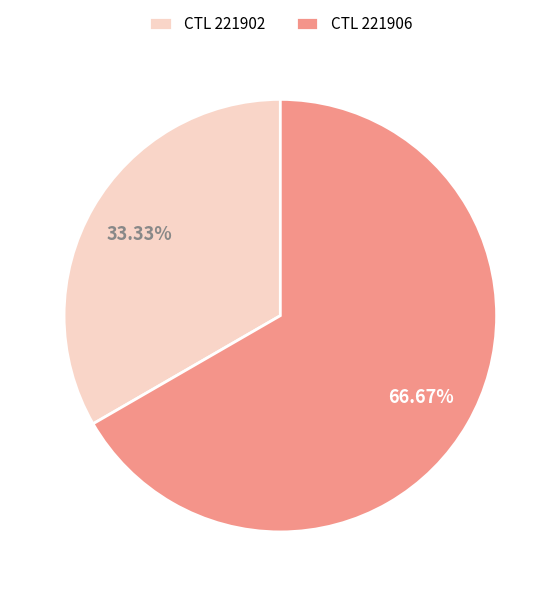

Which has a higher value, CTL 221906 or CTL 221902?

CTL 221906